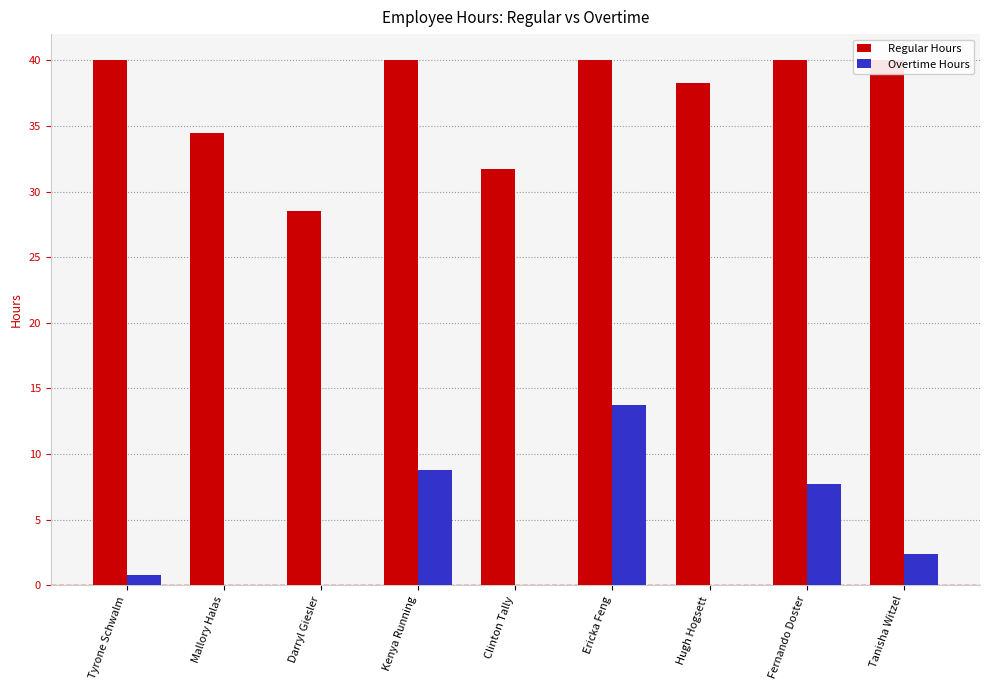

What is the highest value of the Overtime Hours series?

13.7